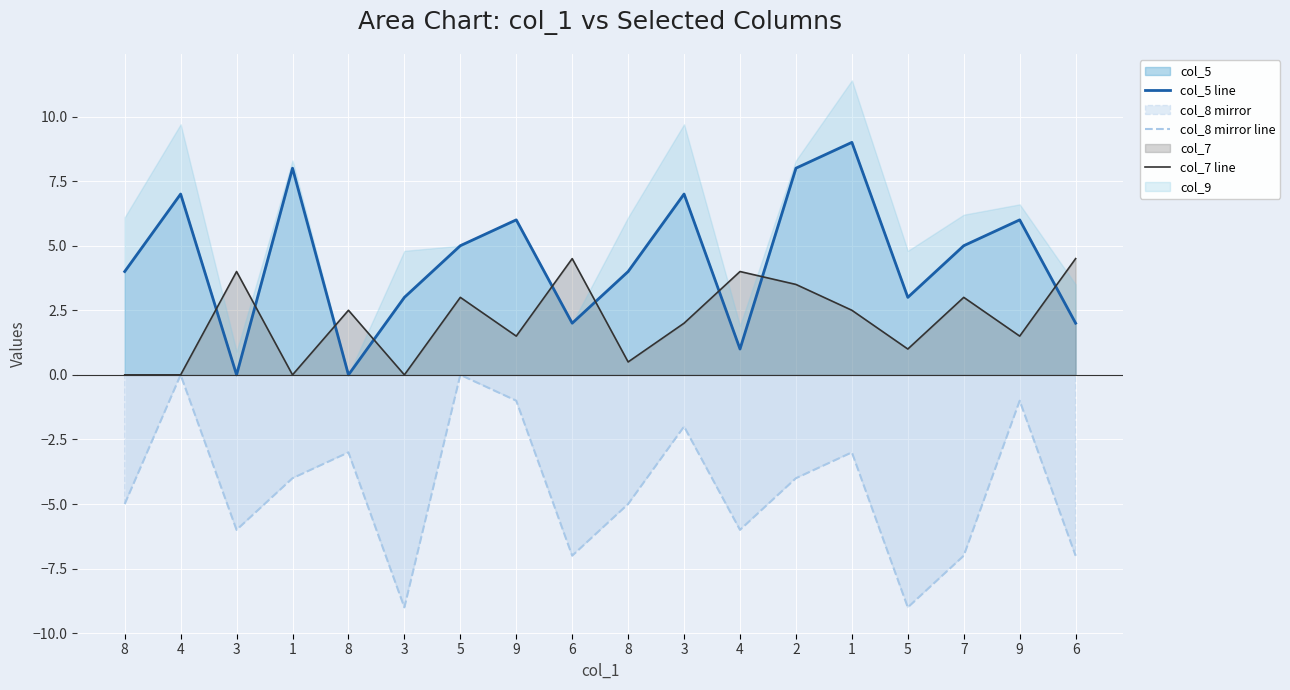

At how many categories does at least one series exceed -5?

18